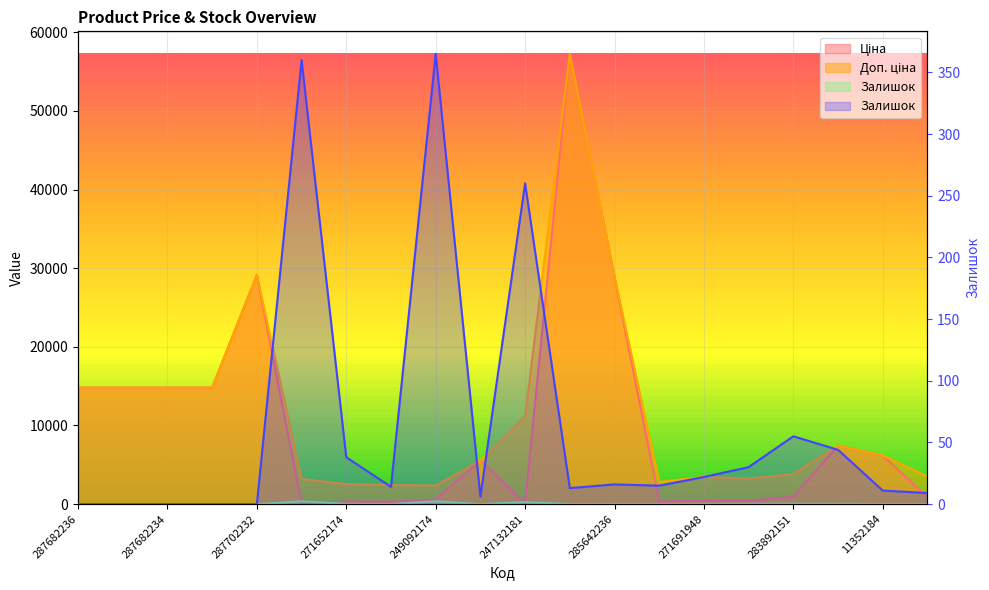

Between 283972211 and 283291856, which series saw the biggest shift?

Ціна